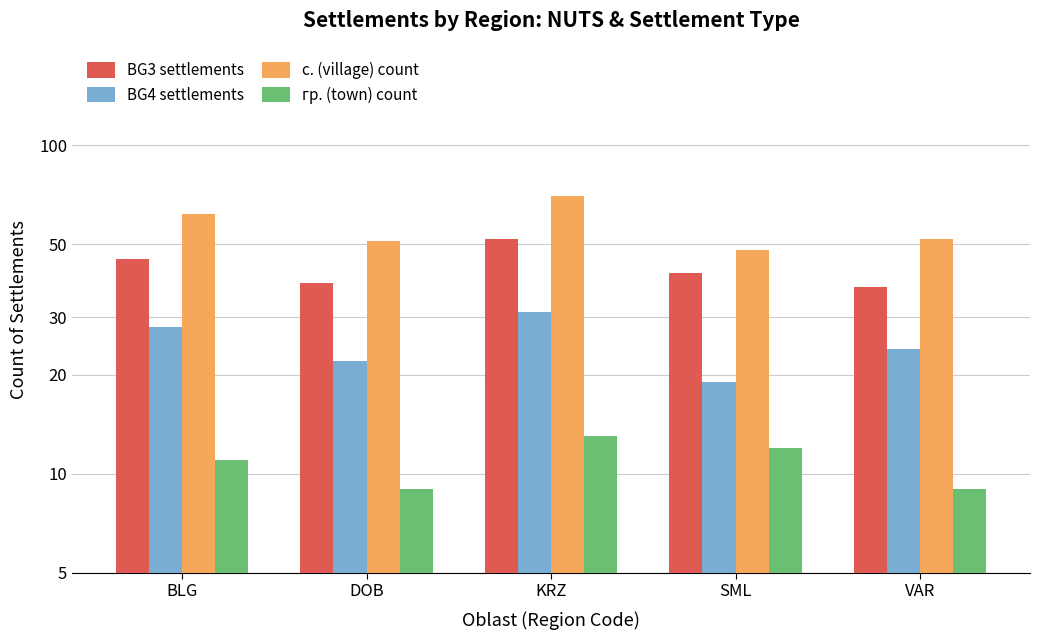

What is the average value of the с. (village) count series?

57